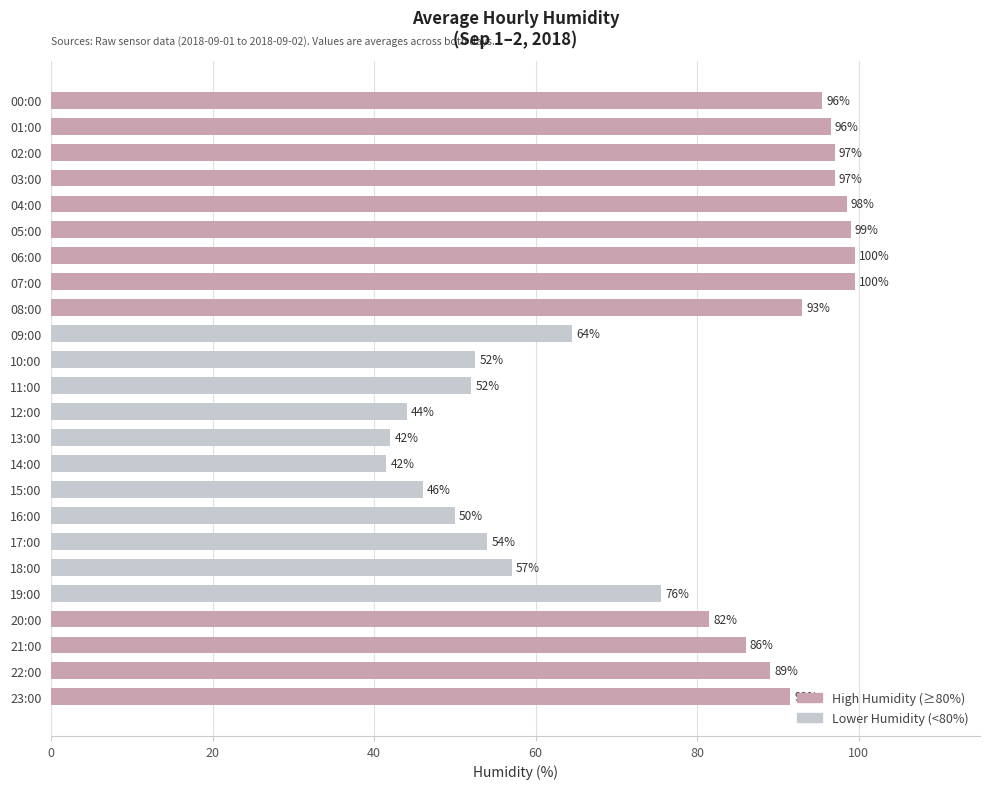

What is the difference between the maximum and minimum values?

58.0